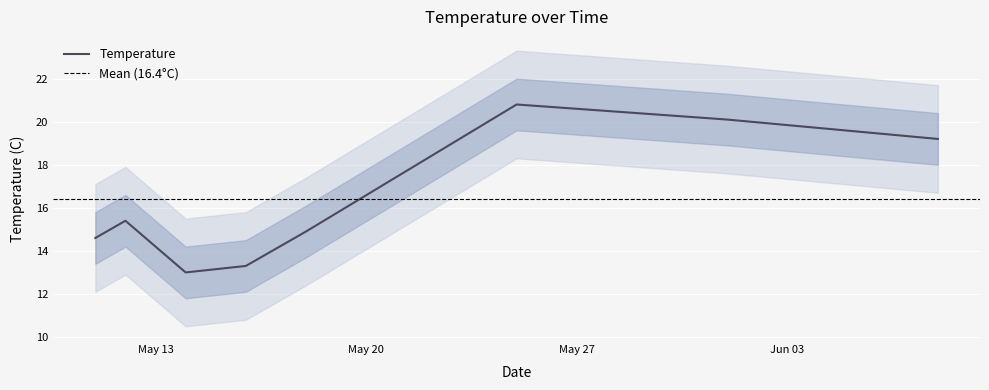

What is the minimum value for Temperature?

13.0